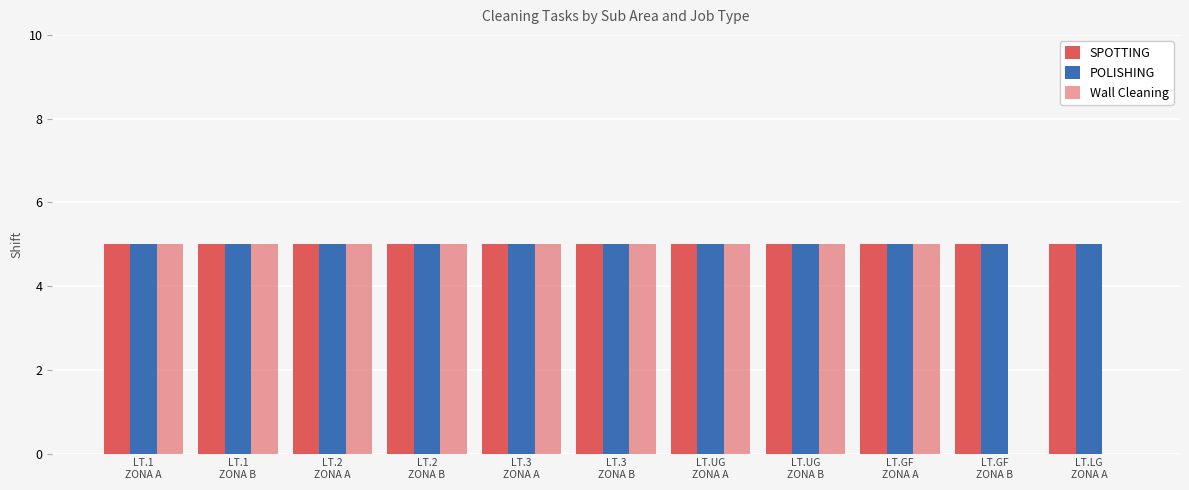

What is the sum of the POLISHING values at LT.2
ZONA B and LT.GF
ZONA B?

10